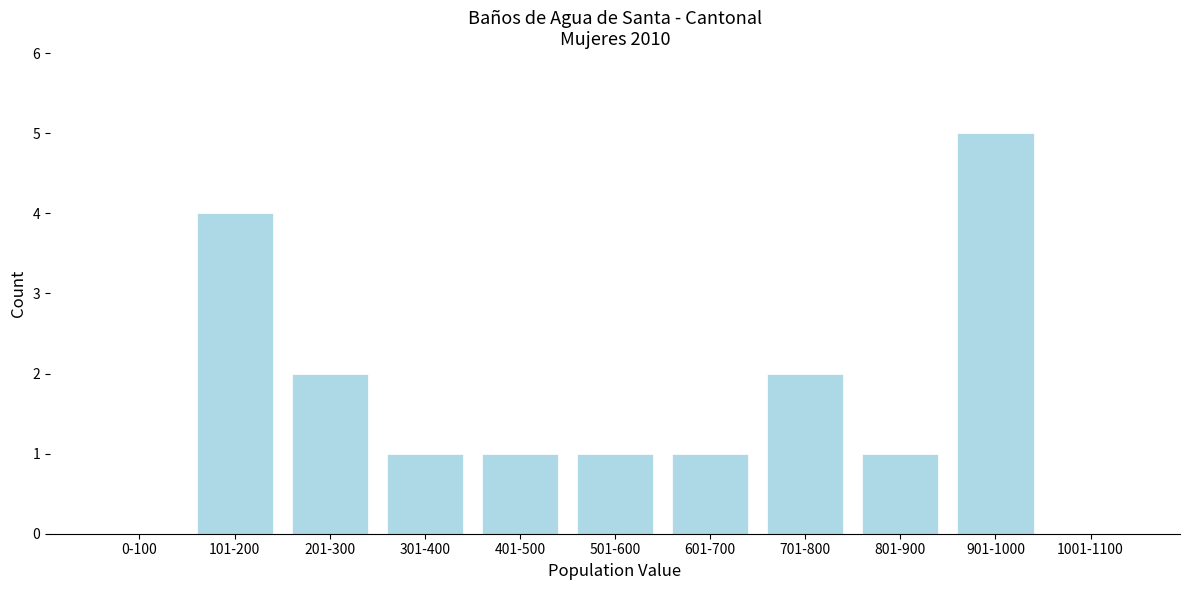

Reading left to right, transcribe all the data shown in this chart.

0-100=0	101-200=4	201-300=2	301-400=1	401-500=1	501-600=1	601-700=1	701-800=2	801-900=1	901-1000=5	1001-1100=0